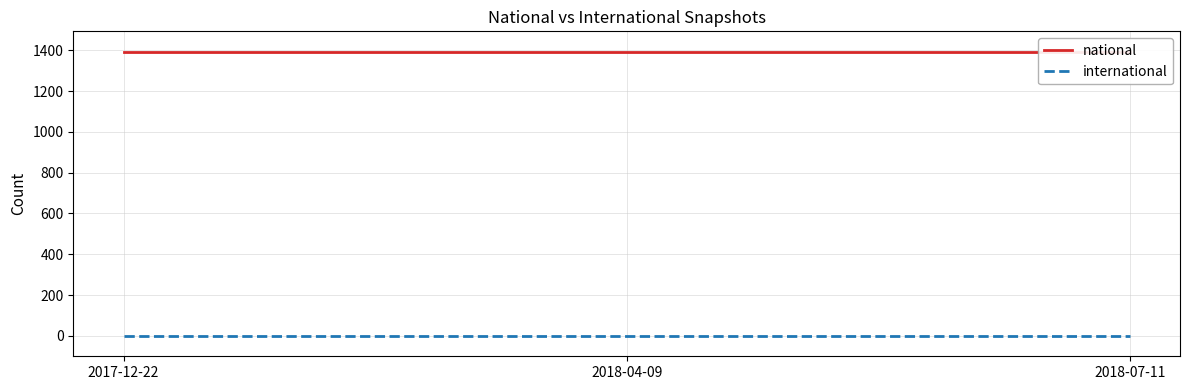

Is it true that national equals 1393 at 2018-04-09?

True